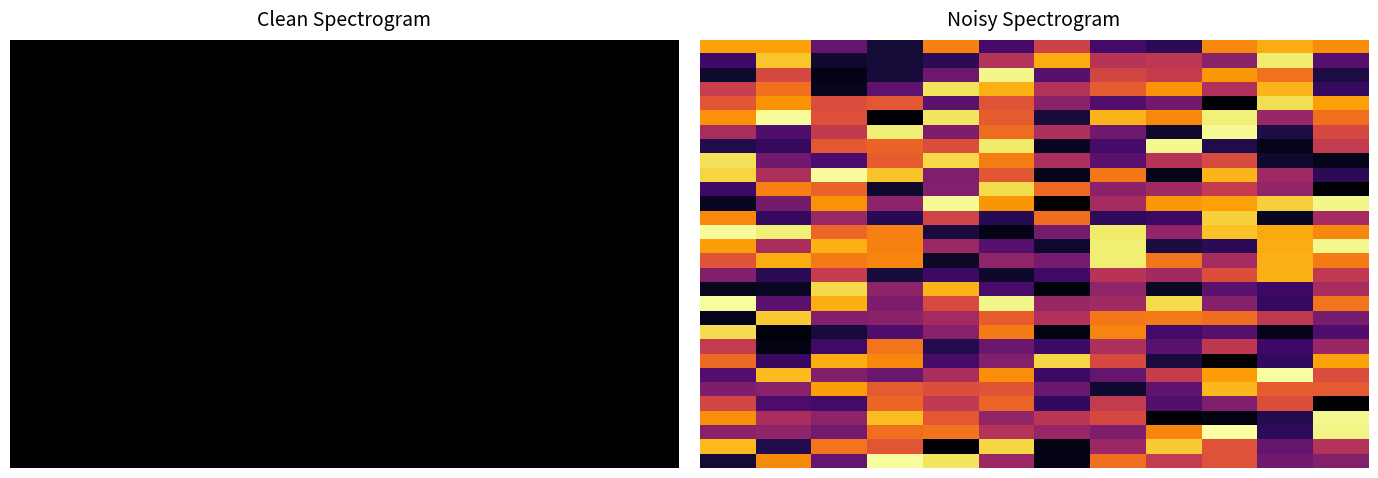

What is the greatest value displayed?

0.3